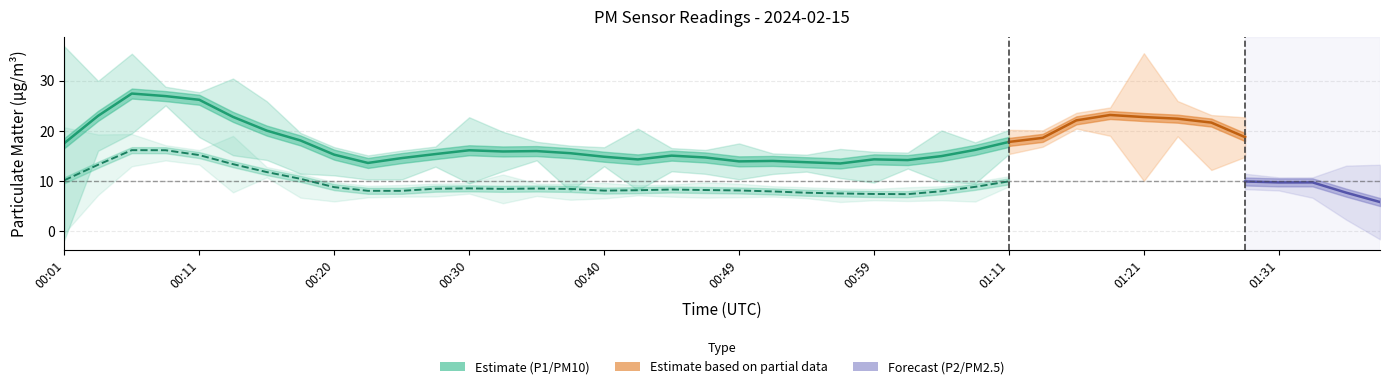

The value of P1 at 00:15 is 38.9. True or false?

False